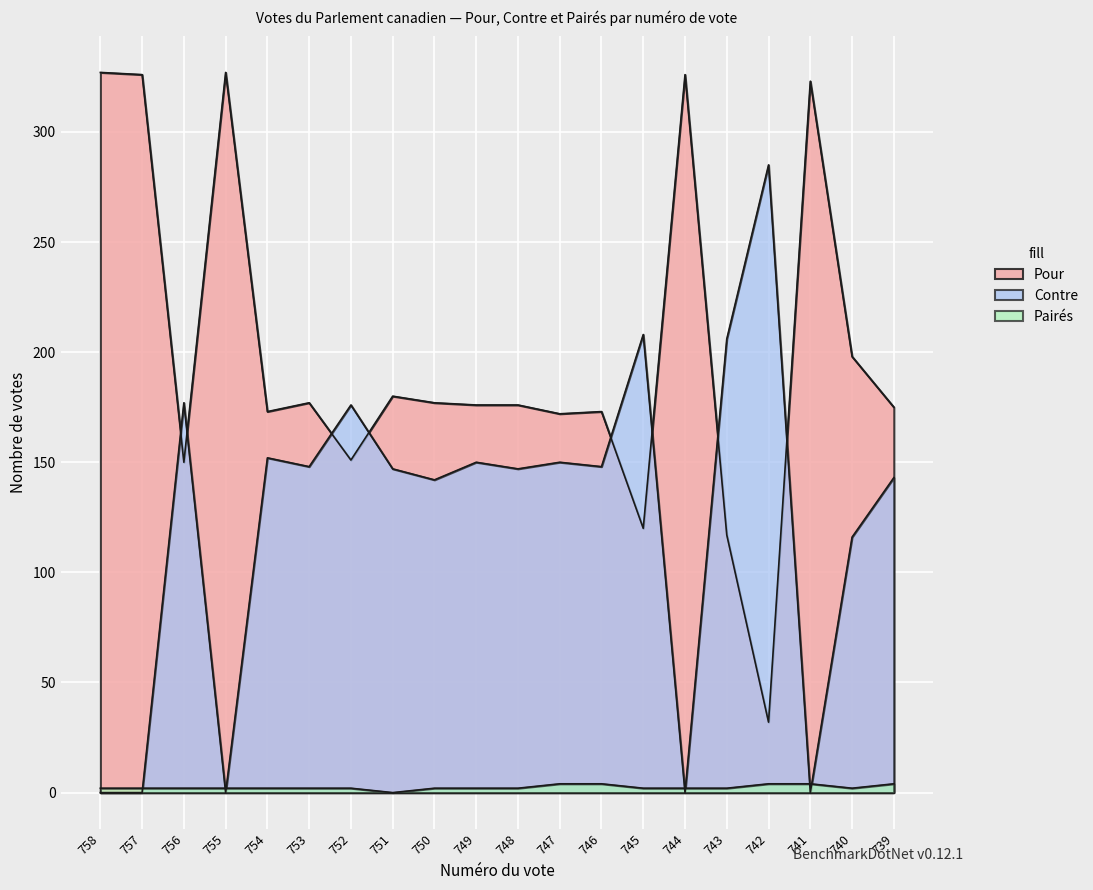

Which series has the largest range (max minus min)?

Pour